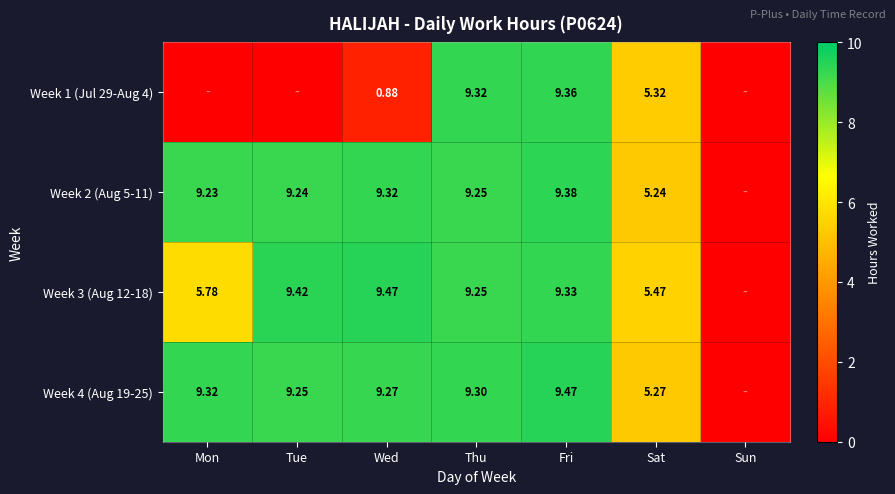

True or false: Week 3 (Aug 12-18) has a value of 2.4 at Sat.

False